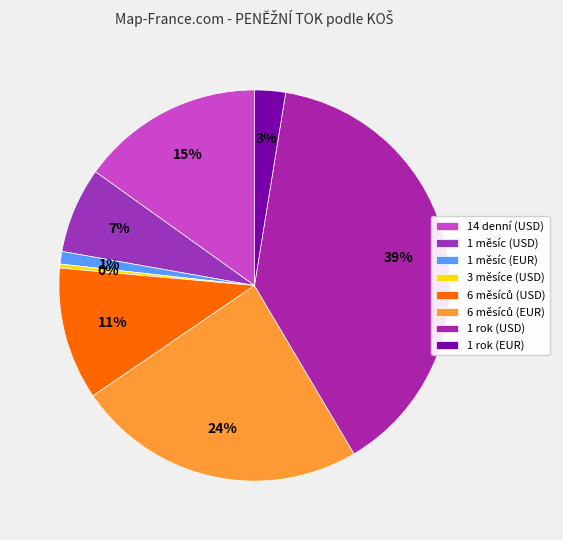

The 1 měsíc (USD) slice represents 16% of the pie. True or false?

False